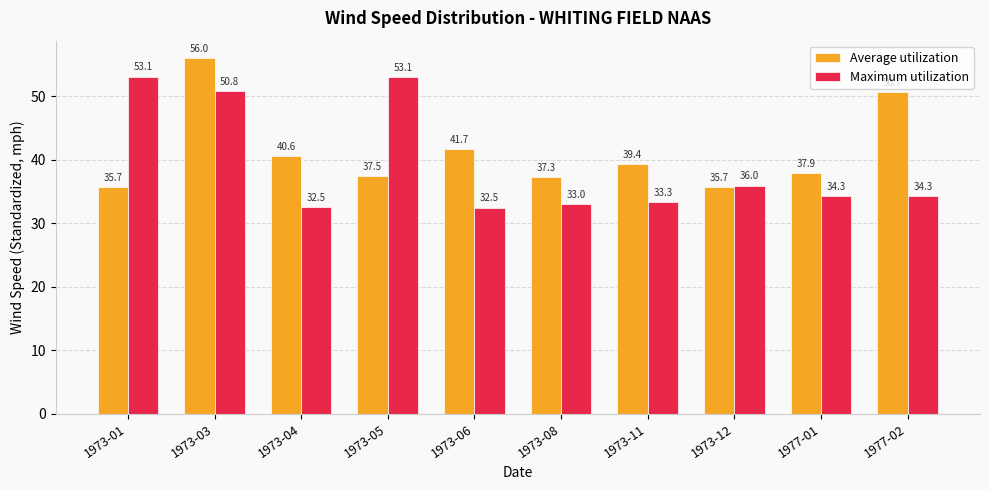

What is the difference between the highest and lowest values at 1973-01?

17.5